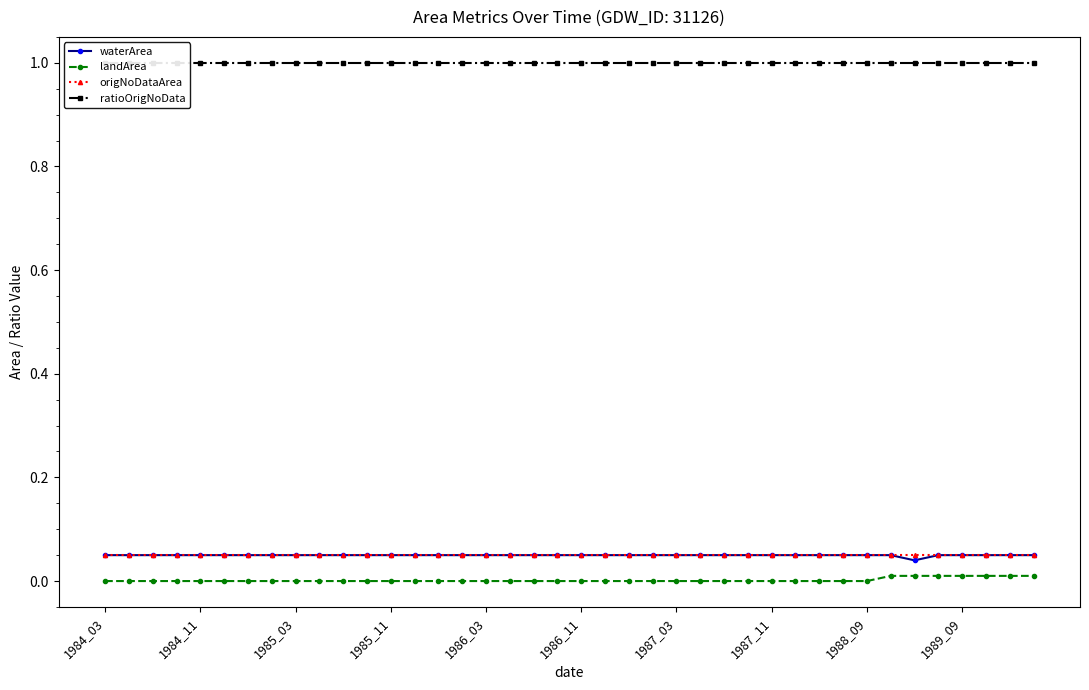

Reading right to left, extract all data points from this chart.

waterArea: 0.1	0.1	0.1	0.1	0.1	0.0	0.1	0.1	0.1	0.1	0.1	0.1	0.1	0.1	0.1	0.1	0.1	0.1	0.1	0.1	0.1	0.1	0.1	0.1	0.1	0.1	0.1	0.1	0.1	0.1	0.1	0.1	0.1	0.1	0.1	0.1	0.1	0.1	0.1	0.1
landArea: 0.0	0.0	0.0	0.0	0.0	0.0	0.0	0.0	0.0	0.0	0.0	0.0	0.0	0.0	0.0	0.0	0.0	0.0	0.0	0.0	0.0	0.0	0.0	0.0	0.0	0.0	0.0	0.0	0.0	0.0	0.0	0.0	0.0	0.0	0.0	0.0	0.0	0.0	0.0	0.0
origNoDataArea: 0.1	0.1	0.1	0.1	0.1	0.1	0.1	0.1	0.1	0.1	0.1	0.1	0.1	0.1	0.1	0.1	0.1	0.1	0.1	0.1	0.1	0.1	0.1	0.1	0.1	0.1	0.1	0.1	0.1	0.1	0.1	0.1	0.1	0.1	0.1	0.1	0.1	0.1	0.1	0.1
ratioOrigNoData: 1.0	1.0	1.0	1.0	1.0	1.0	1.0	1.0	1.0	1.0	1.0	1.0	1.0	1.0	1.0	1.0	1.0	1.0	1.0	1.0	1.0	1.0	1.0	1.0	1.0	1.0	1.0	1.0	1.0	1.0	1.0	1.0	1.0	1.0	1.0	1.0	1.0	1.0	1.0	1.0